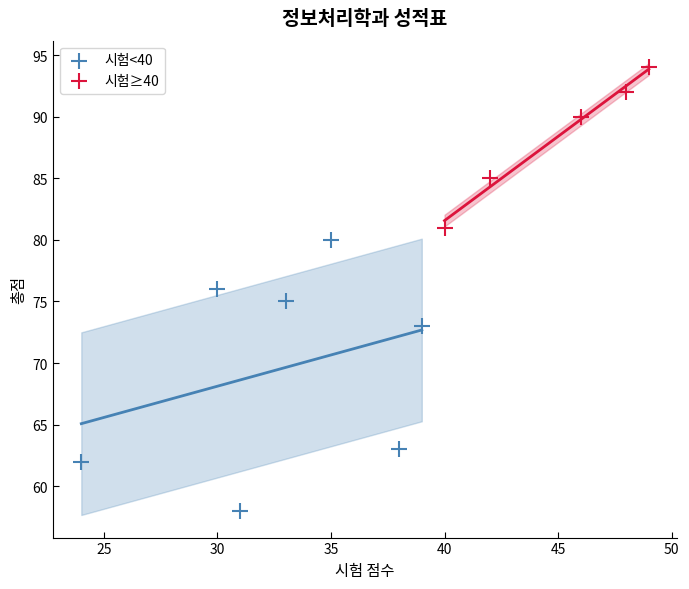

Which series has the largest Y range (max minus min)?

시험<40